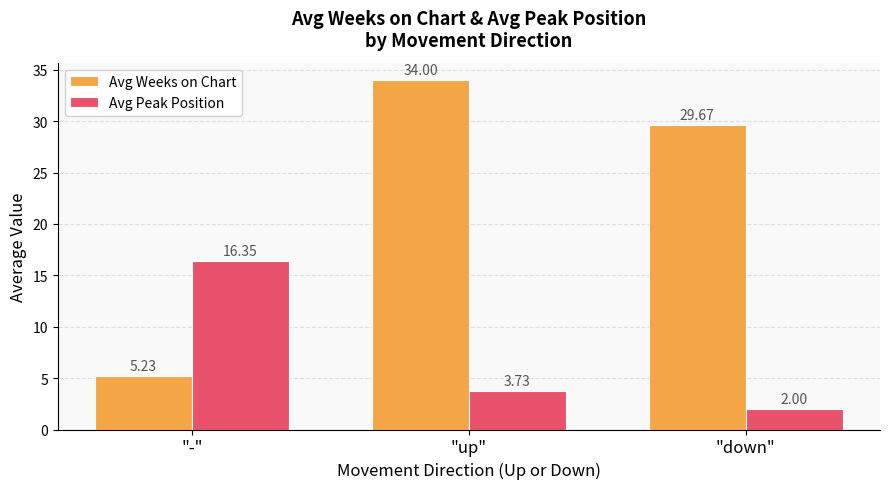

What is the average value of the Avg Peak Position series?

7.4